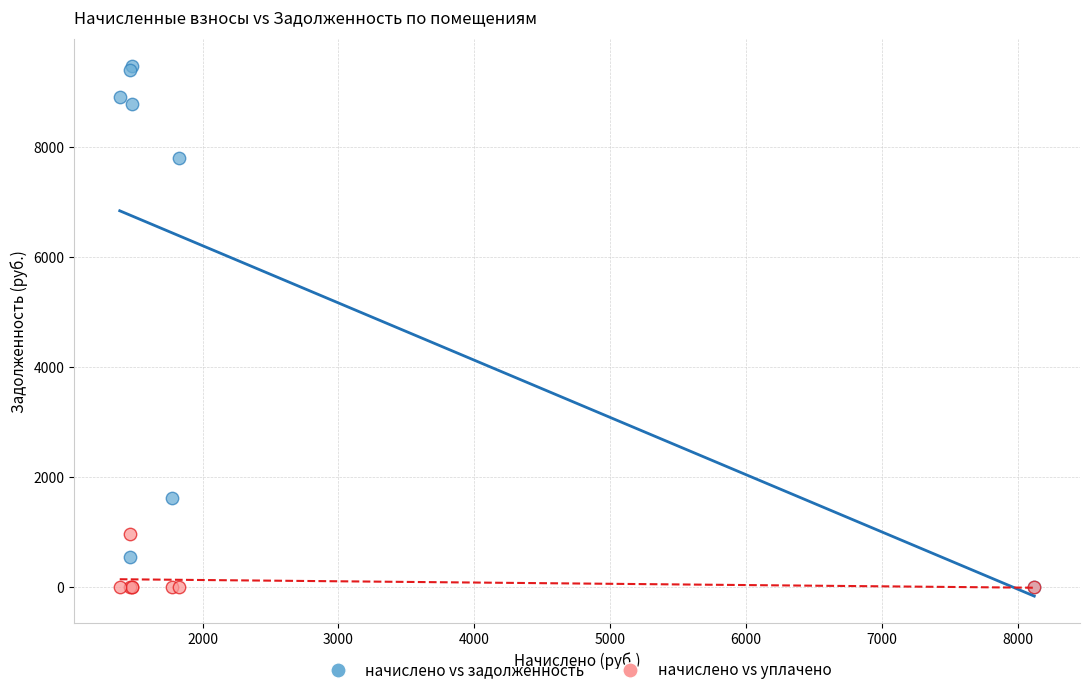

What are all the series names shown in the legend?

начислено vs задолженность, начислено vs уплачено